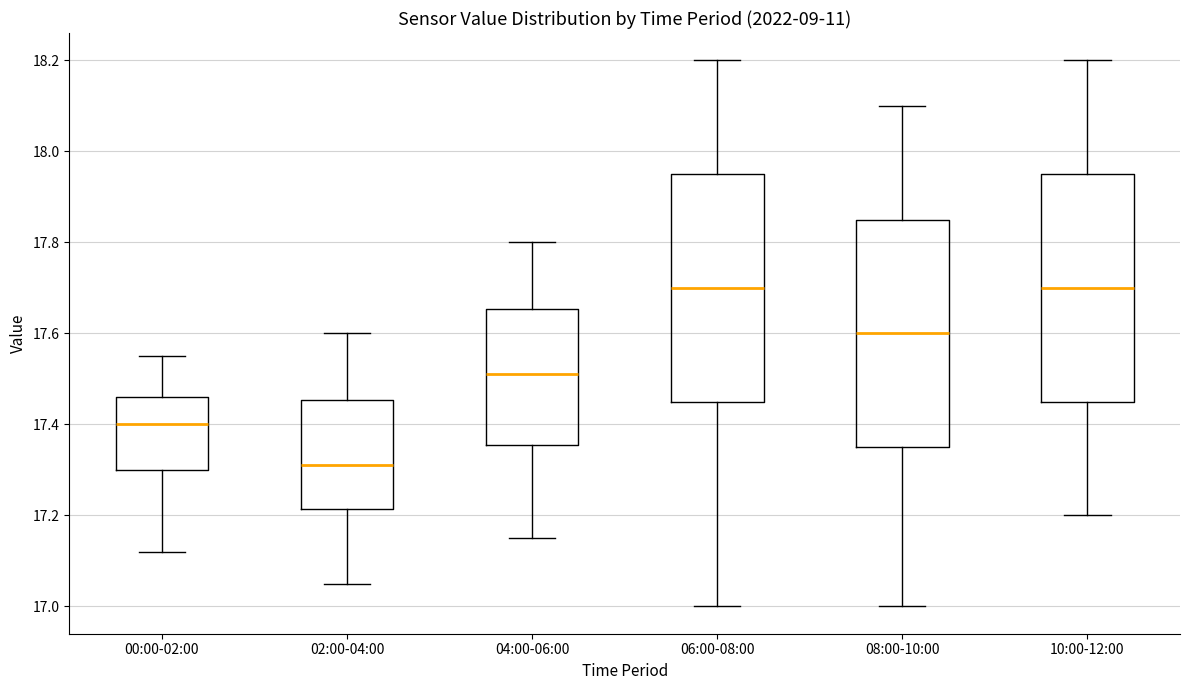

Reading left to right, transcribe this box plot: for each box, give where its median line is, the range the box spans, and where its two whiskers end, as read against the y-axis. The values are not printed on the chart, so give them approximately, as read against the axis.

00:00-02:00: median 17.40, box 17.30 to 17.46, whiskers 17.12 to 17.56
02:00-04:00: median 17.32, box 17.22 to 17.46, whiskers 17.06 to 17.60
04:00-06:00: median 17.52, box 17.36 to 17.66, whiskers 17.16 to 17.80
06:00-08:00: median 17.70, box 17.46 to 17.96, whiskers 17.00 to 18.20
08:00-10:00: median 17.60, box 17.36 to 17.86, whiskers 17.00 to 18.10
10:00-12:00: median 17.70, box 17.46 to 17.96, whiskers 17.20 to 18.20